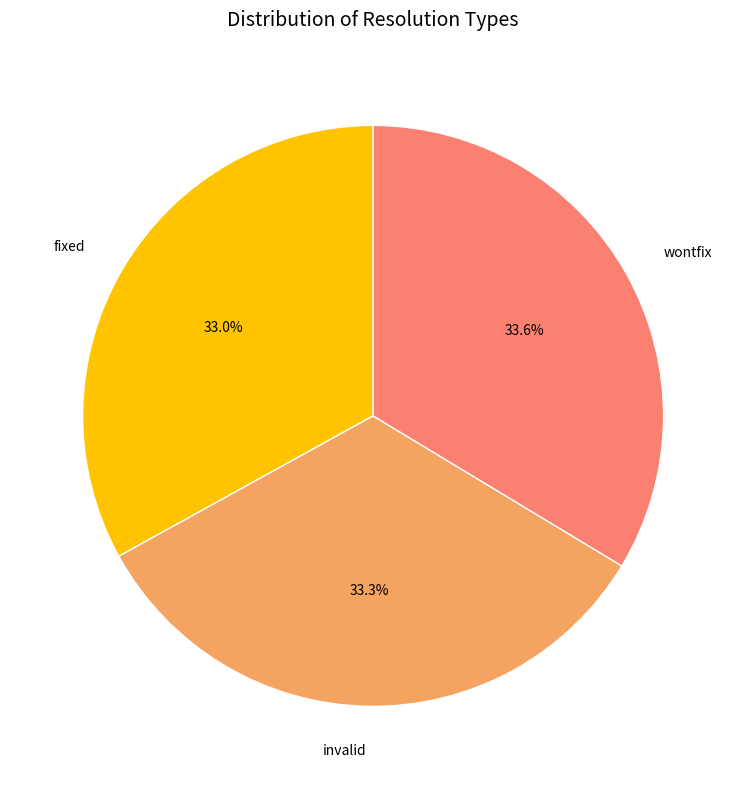

The wontfix slice represents 34% of the pie. True or false?

True